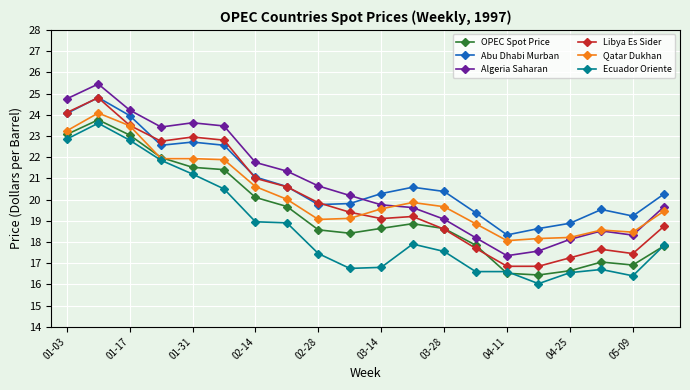

Which series has the largest total across all categories?

Abu Dhabi Murban